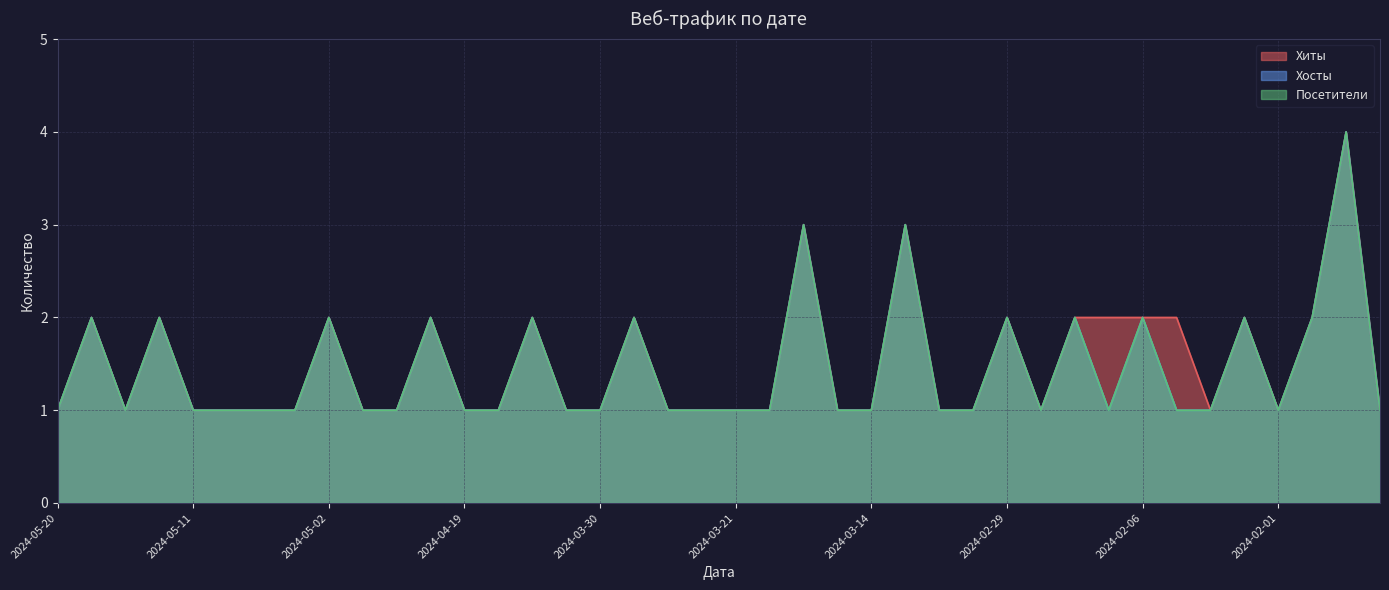

Which series has the largest total across all categories?

Хиты